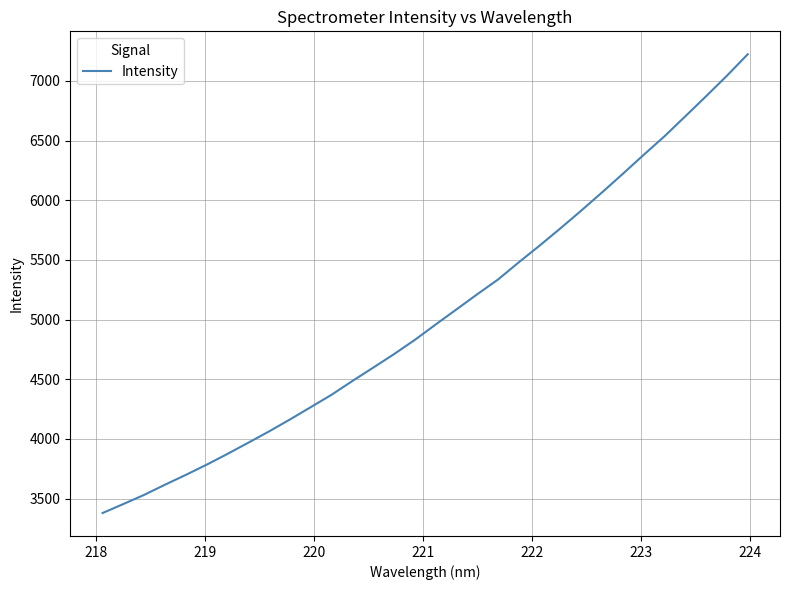

What is the greatest value displayed?

7223.8